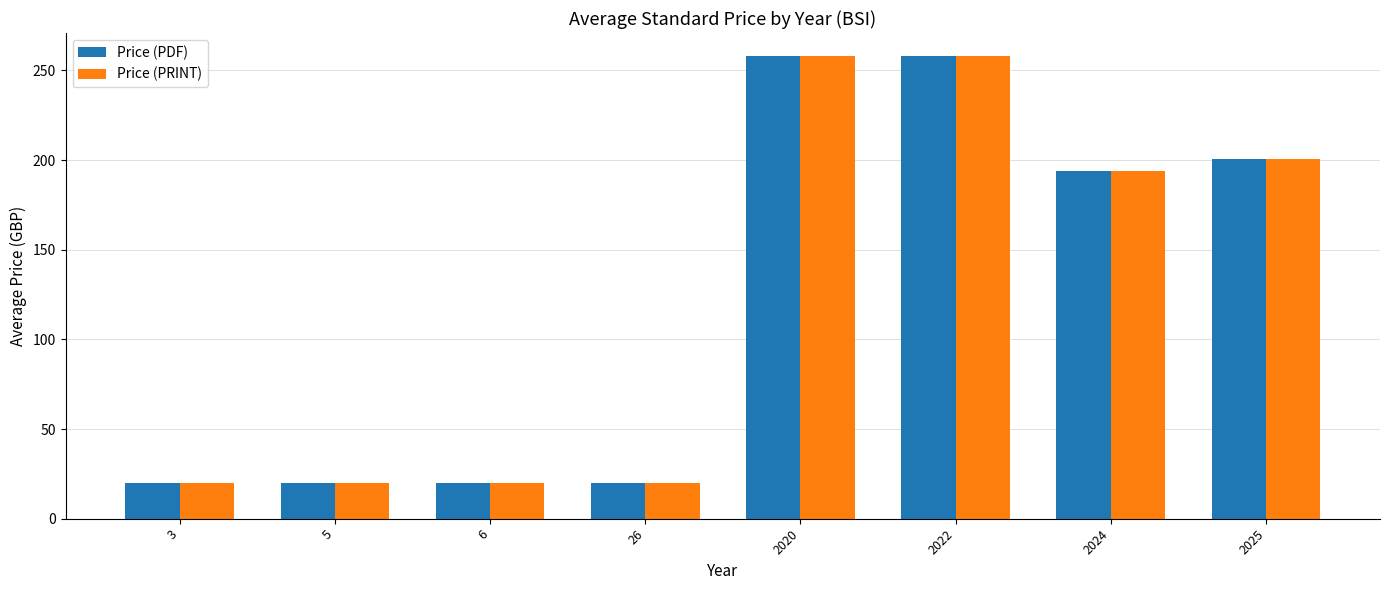

What is the lowest value of the Price (PDF) series?

20.0